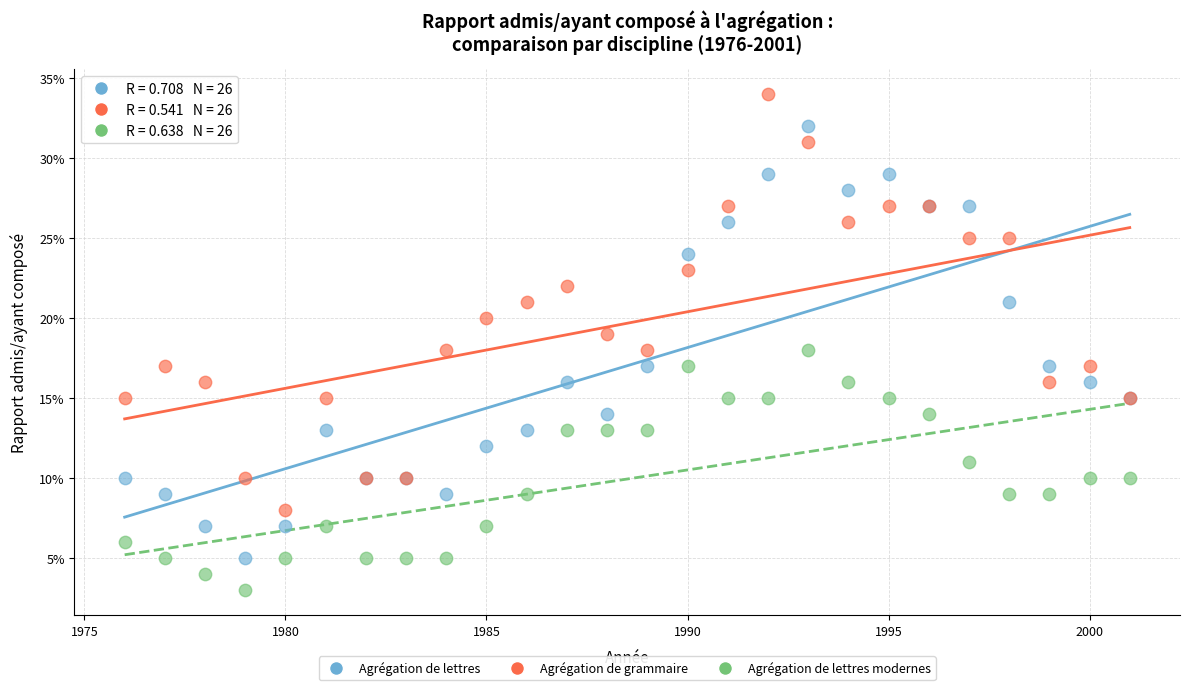

What are all the series names shown in the legend?

Agrégation de lettres, Agrégation de grammaire, Agrégation de lettres modernes